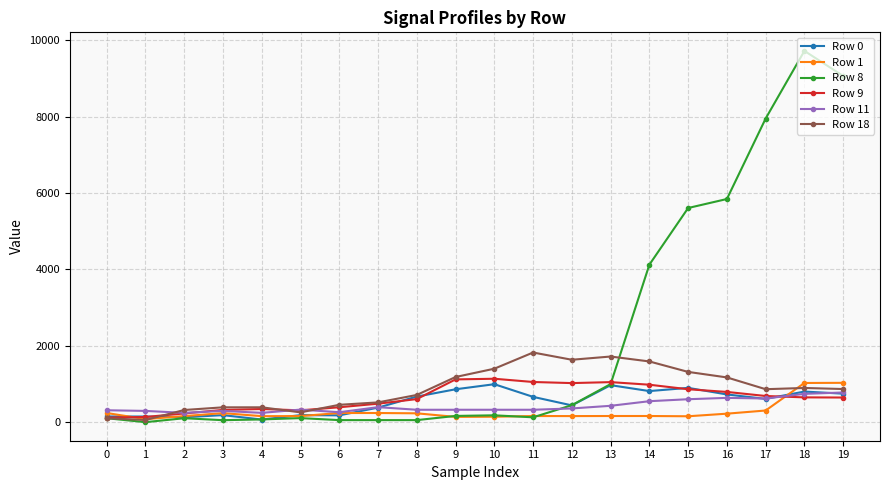

Which series has the largest total across all categories?

Row 8